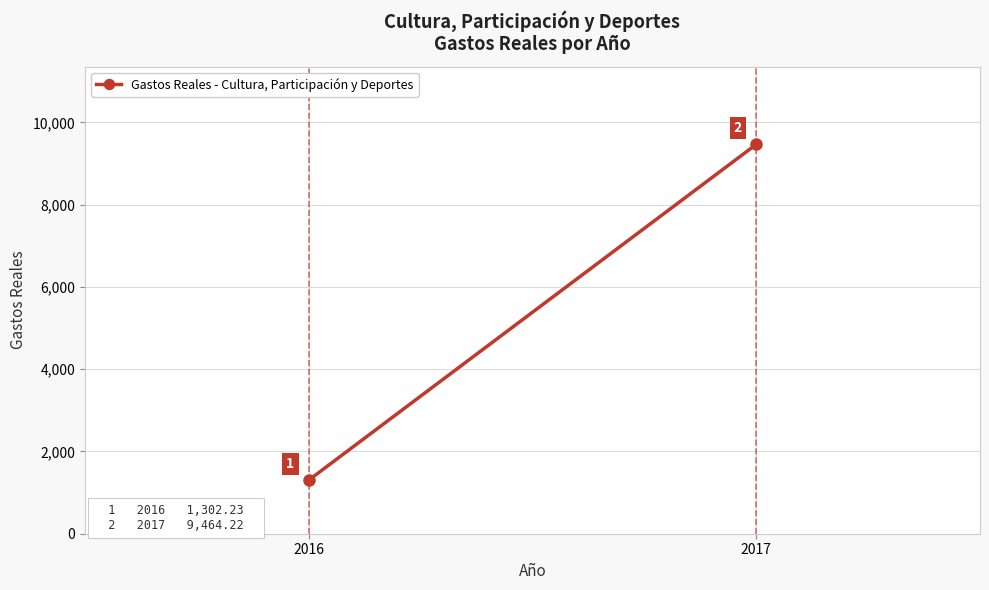

What is the difference between the maximum and minimum values?

8162.0